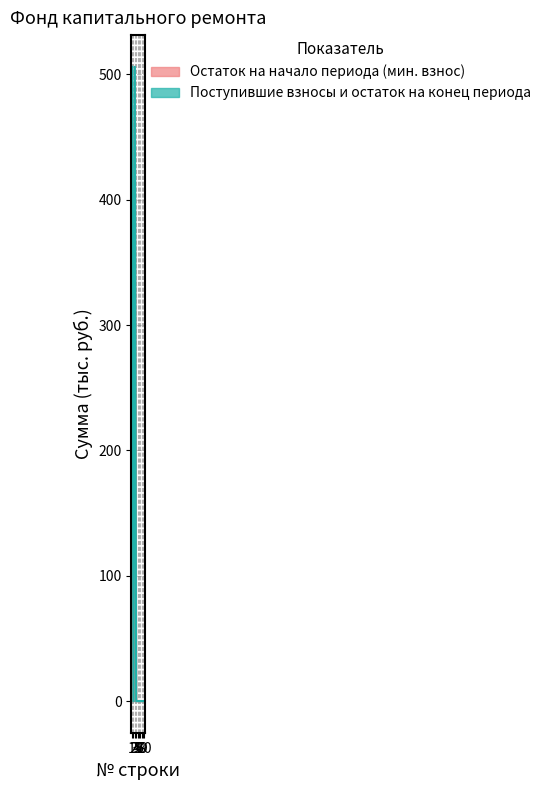

Read the Остаток на конец периода value at 3.

506.1